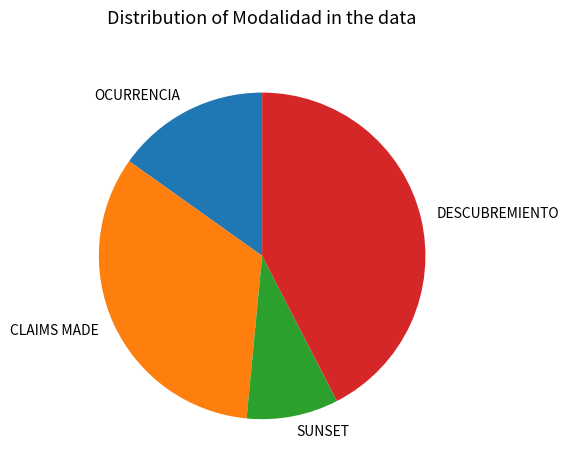

Which has a higher value, OCURRENCIA or DESCUBREMIENTO?

DESCUBREMIENTO